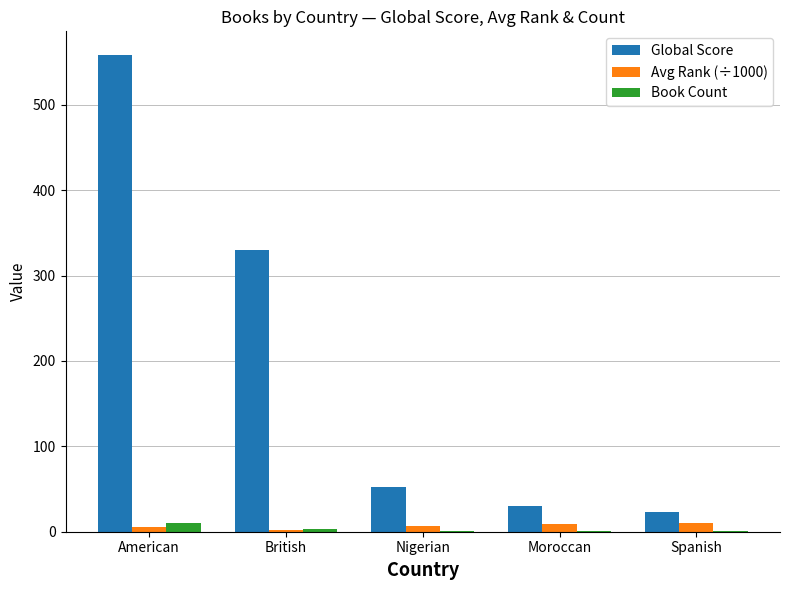

At which category is the sum across all series the highest?

American